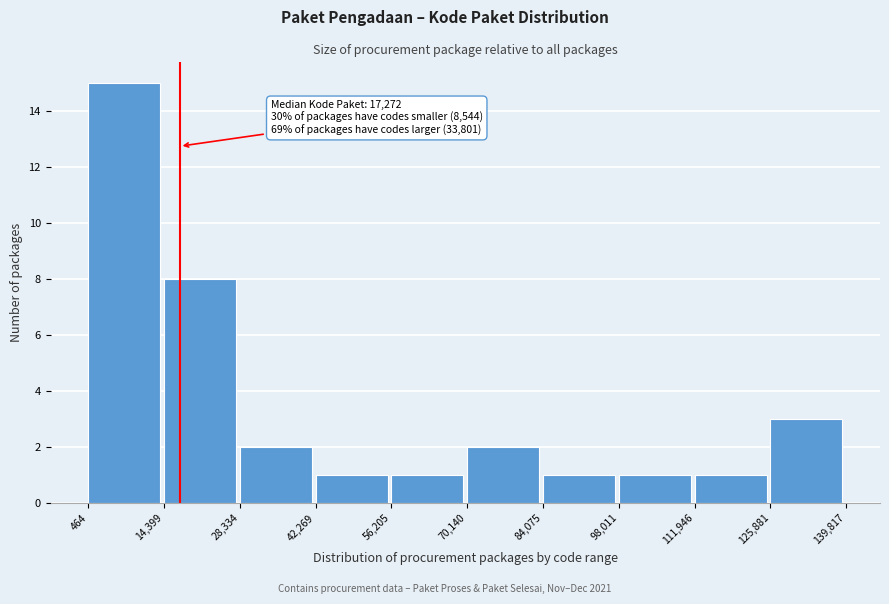

Which range on the x-axis has the tallest bar?

464 to 14,399